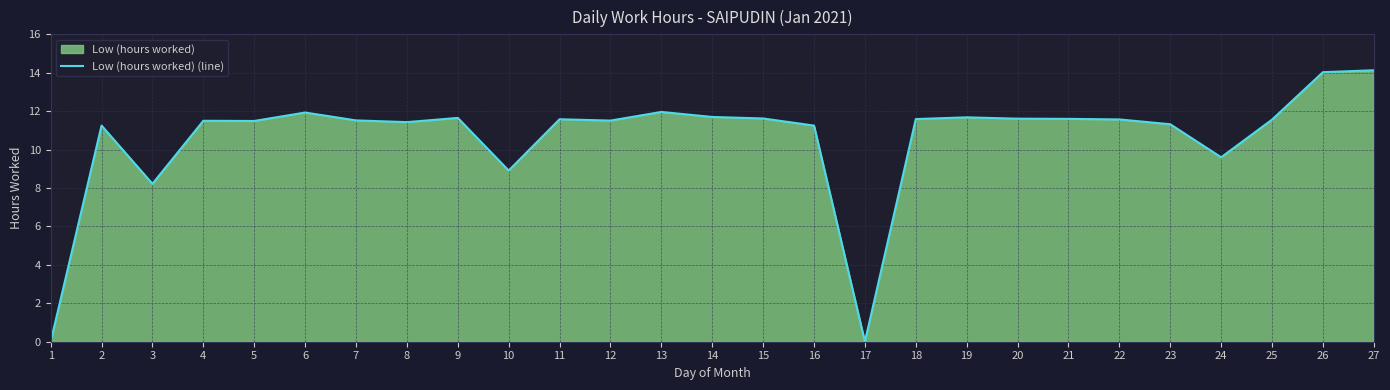

How many lines are shown in the chart?

1